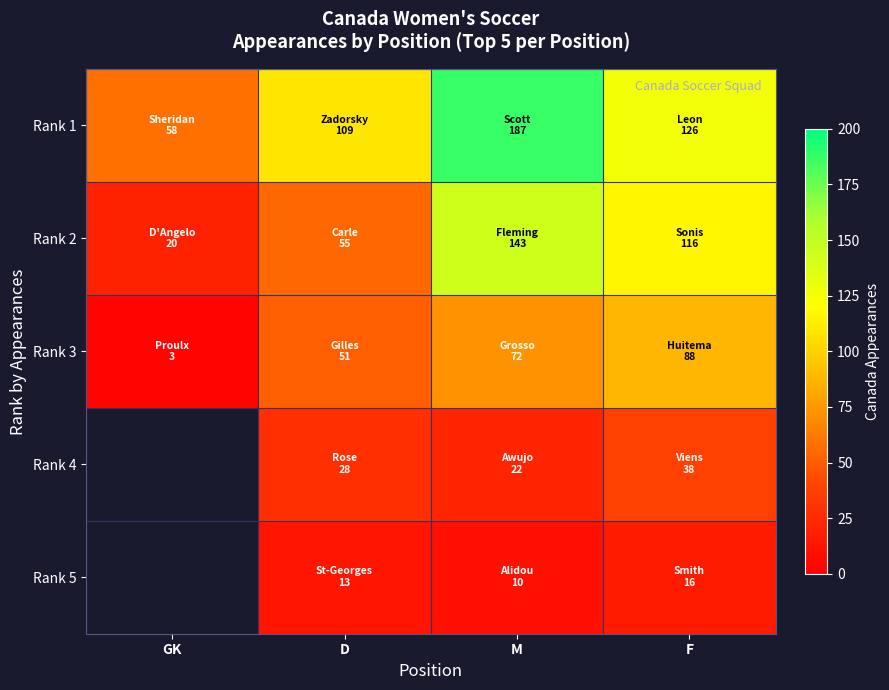

The value of Rank 3 at F is 88.0. True or false?

True